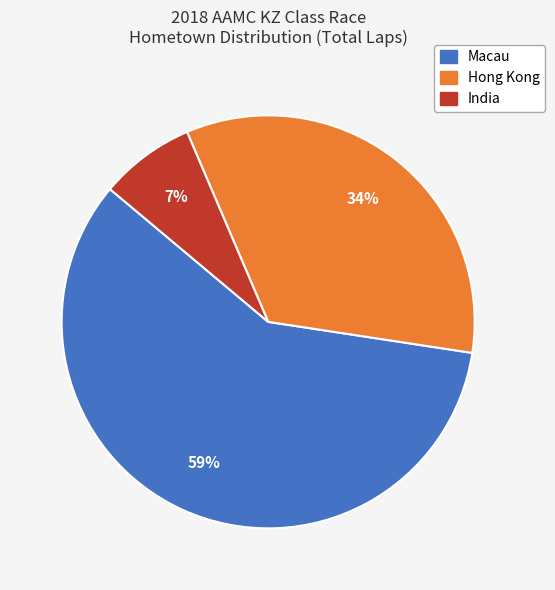

How many segments does this pie chart have?

3